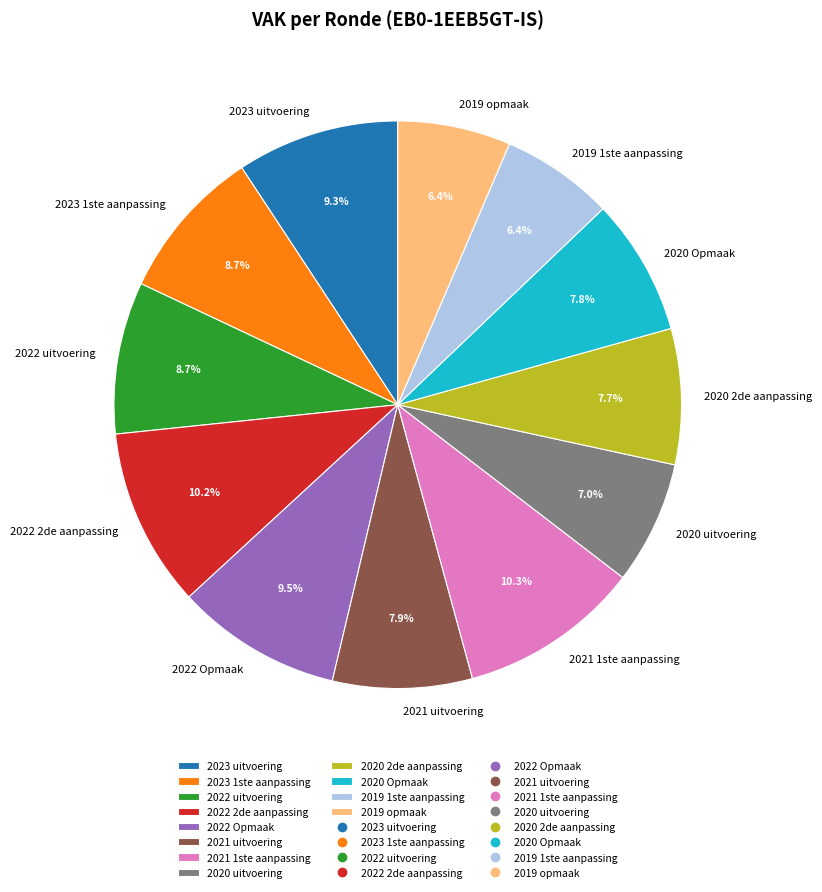

What is the ratio of the value at 2022 uitvoering to the value at 2020 uitvoering?

1.2